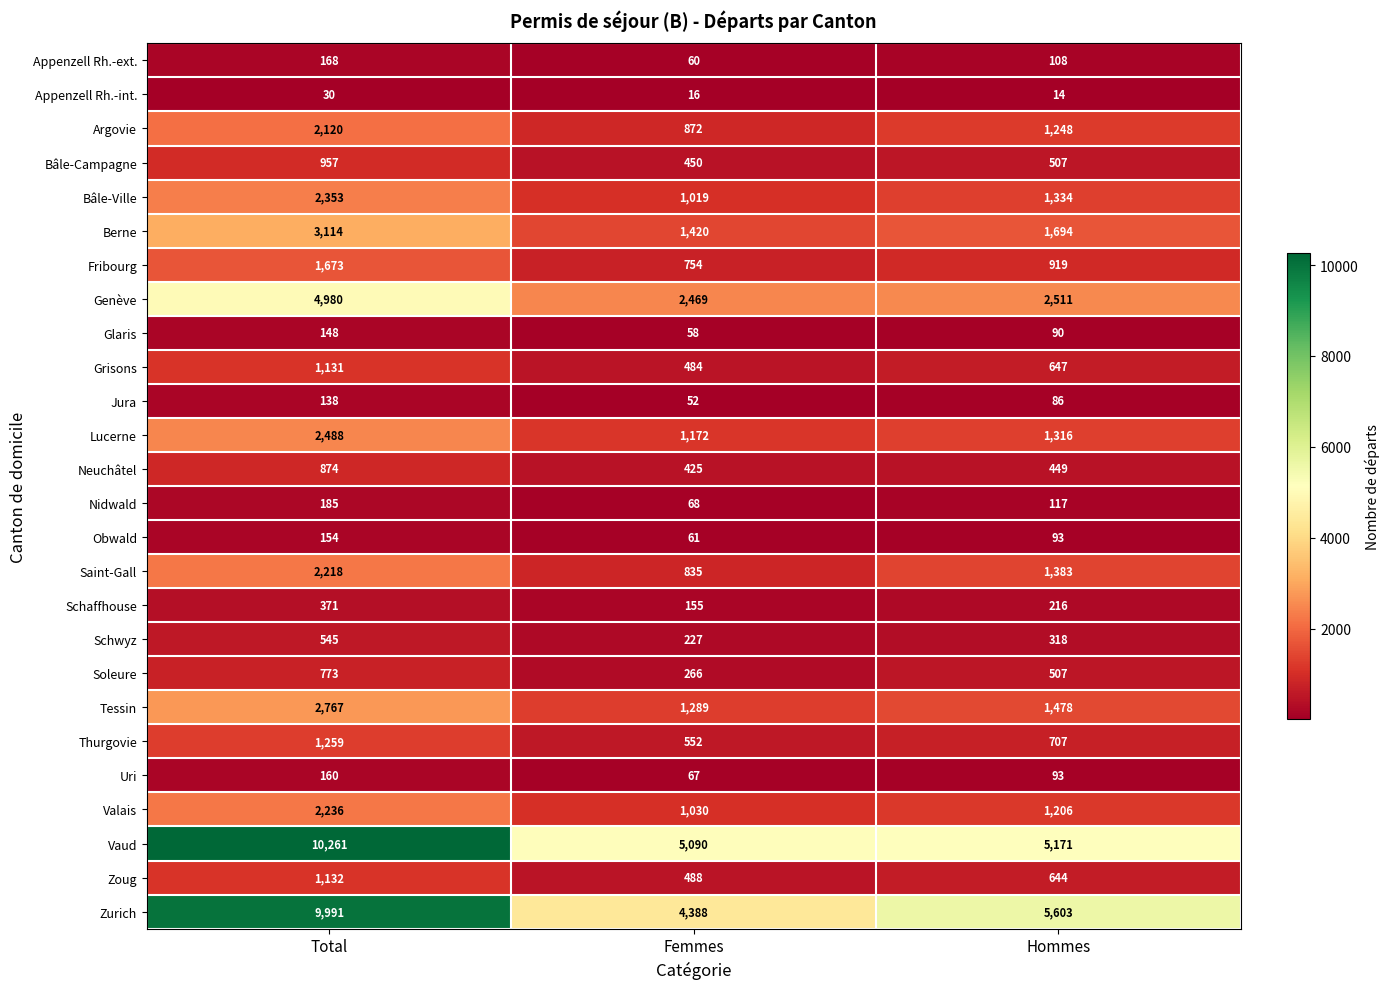

Is it true that Vaud equals 5171 at Hommes?

True